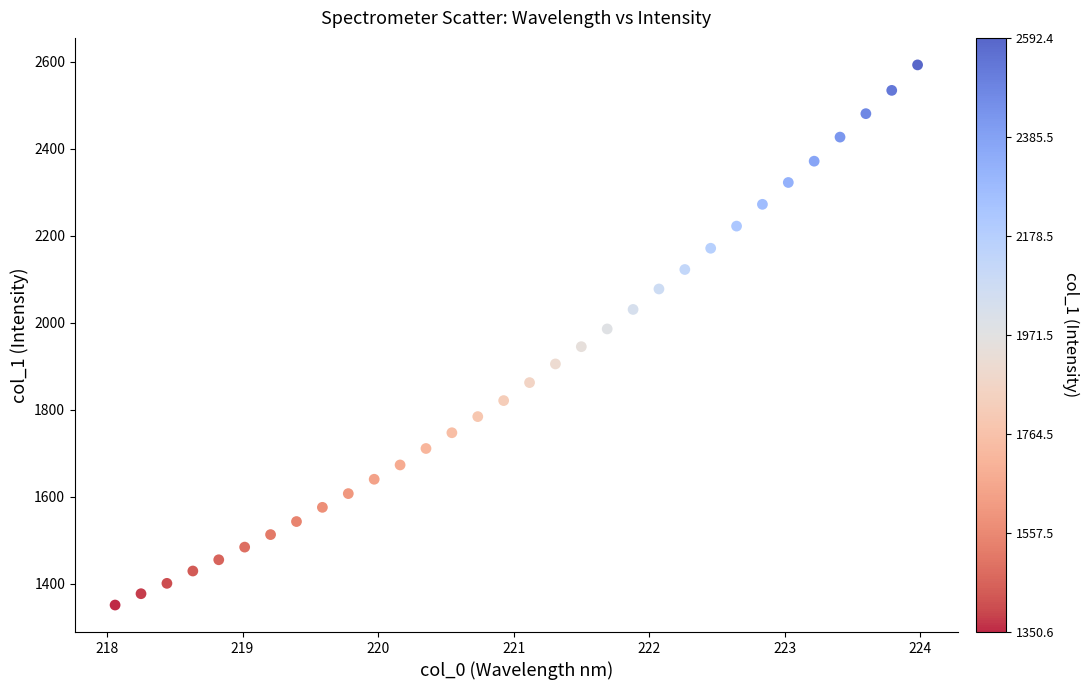

What is the range of Y values (max minus min)?

1241.9